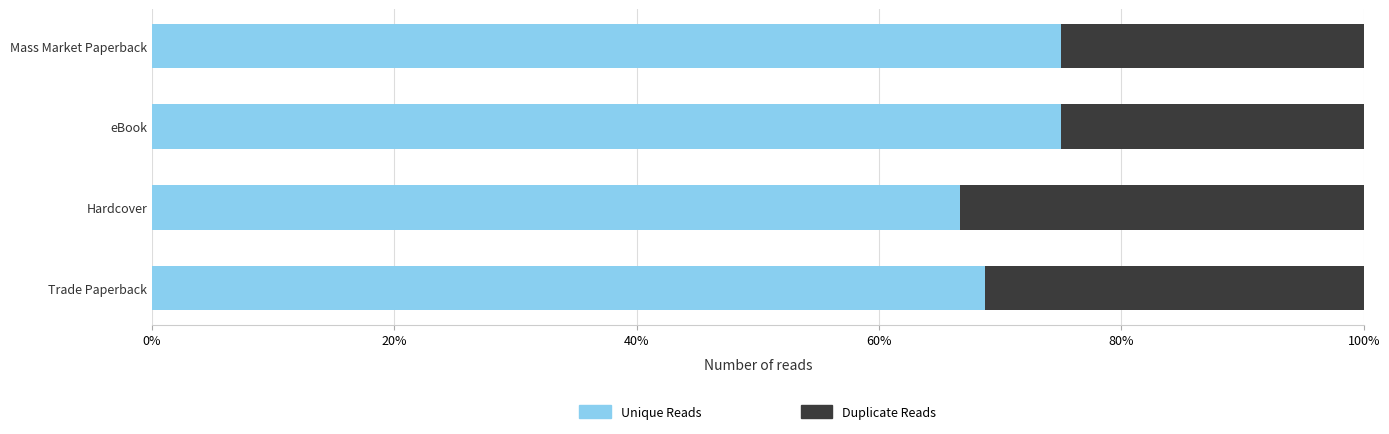

How many groups of bars are there?

4